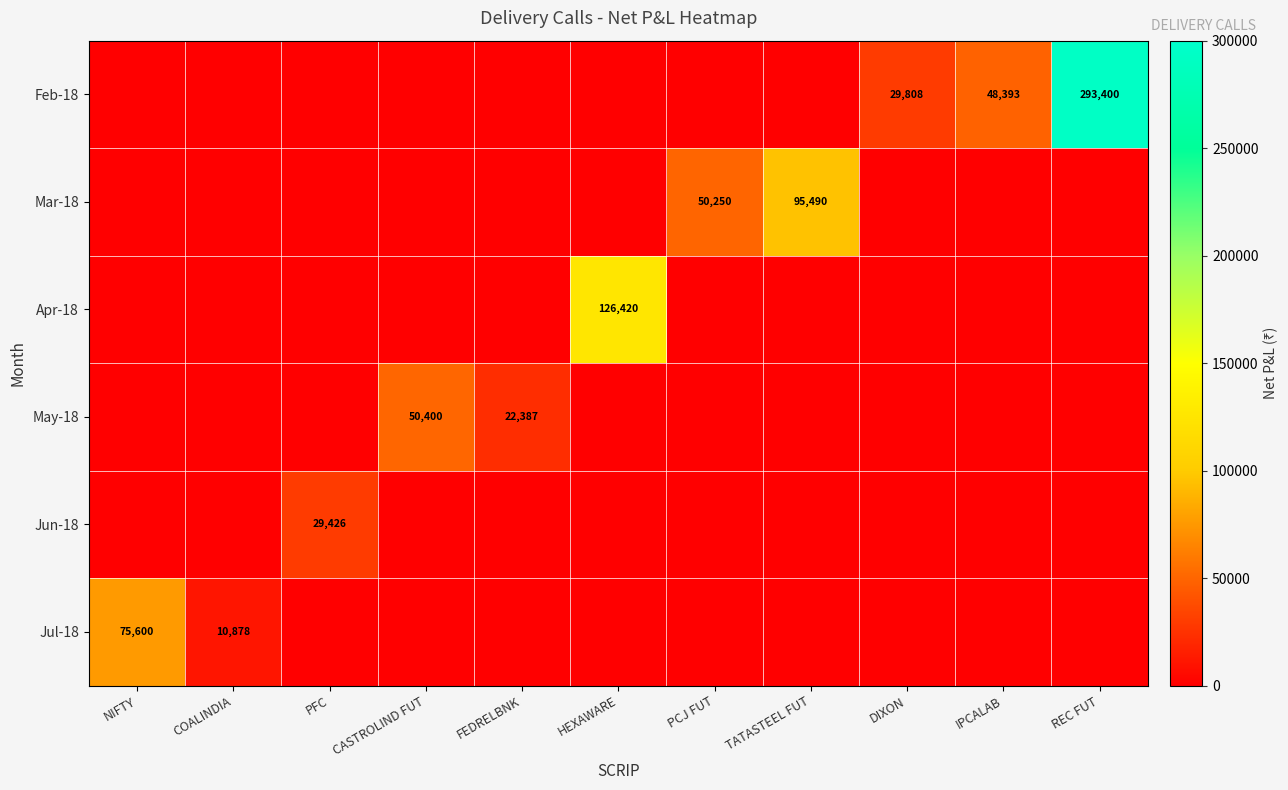

Is it true that May-18 equals 87155.6 at CASTROLIND FUT?

False